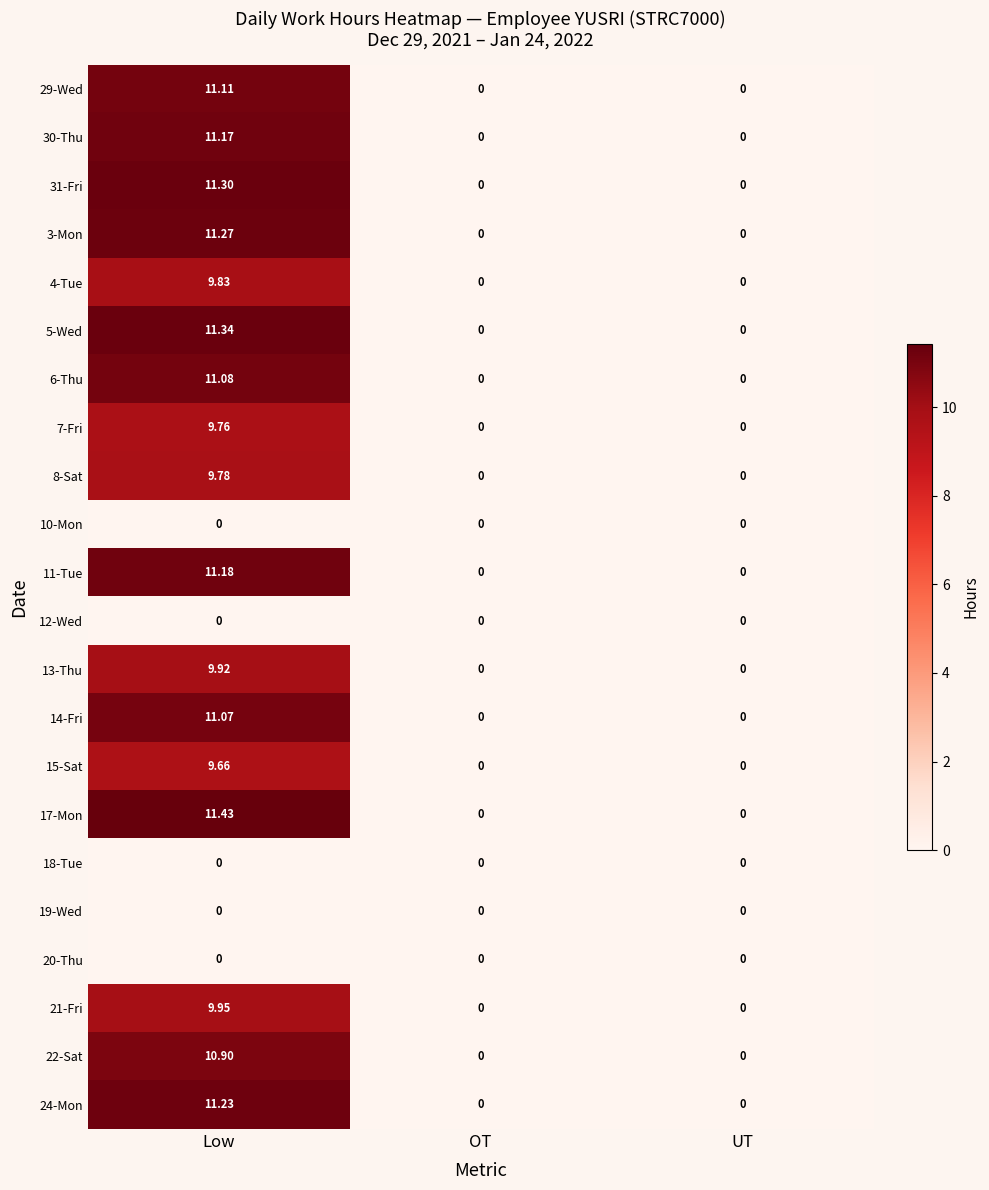

At which category is the sum across all series the highest?

Low